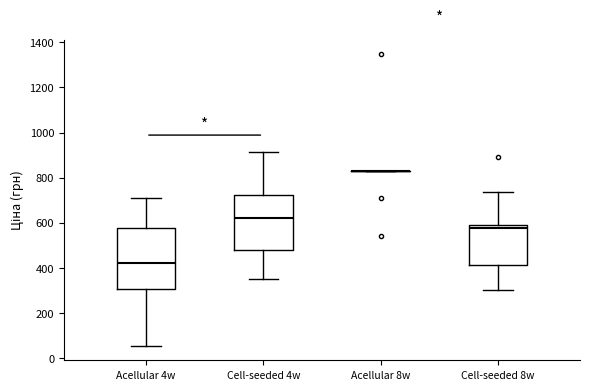

Reading left to right, transcribe this box plot: for each box, give where its median line is, the range the box spans, and where its two whiskers end, as read against the y-axis. The values are not printed on the chart, so give them approximately, as read against the axis.

Acellular 4w: median 420, box 300 to 580, whiskers 60 to 700
Cell-seeded 4w: median 620, box 480 to 720, whiskers 360 to 920
Acellular 8w: box collapsed to a line at 840, whiskers 840 to 840
Cell-seeded 8w: median 580 (just below the box's upper edge), box 420 to 580, whiskers 300 to 740